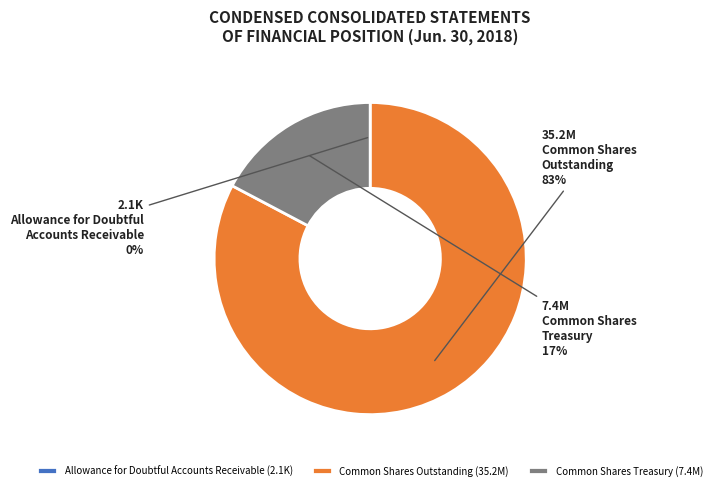

Is there any slice that represents more than half of the pie?

Yes